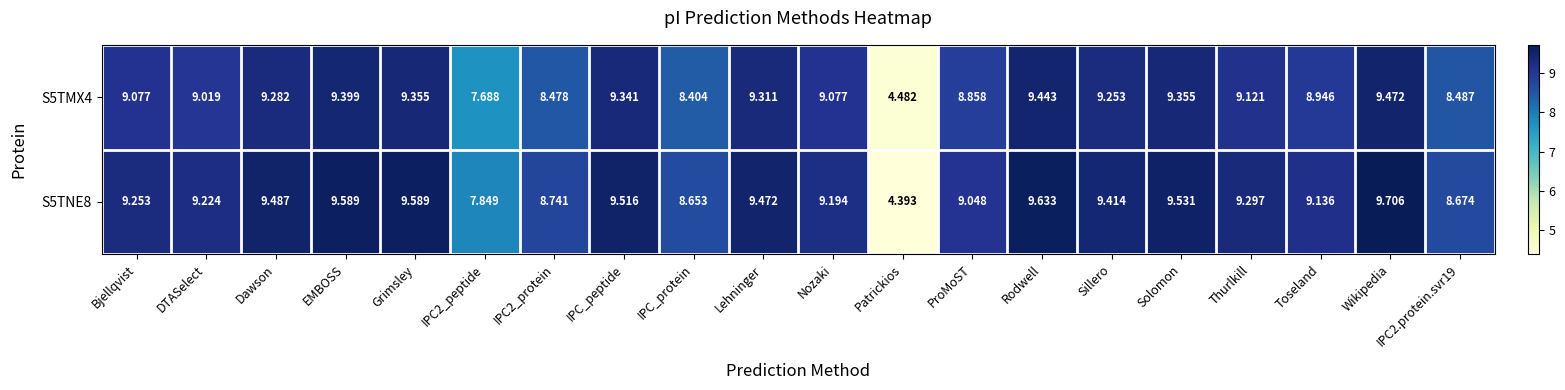

Is the value of S5TNE8 at Toseland greater than the value of S5TMX4 at Sillero?

No